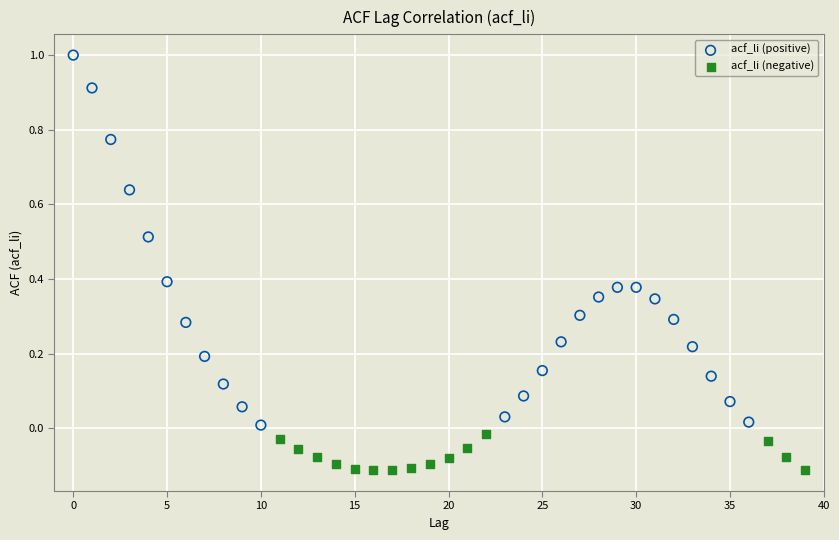

Which series contains the highest Y value?

acf_li (positive)